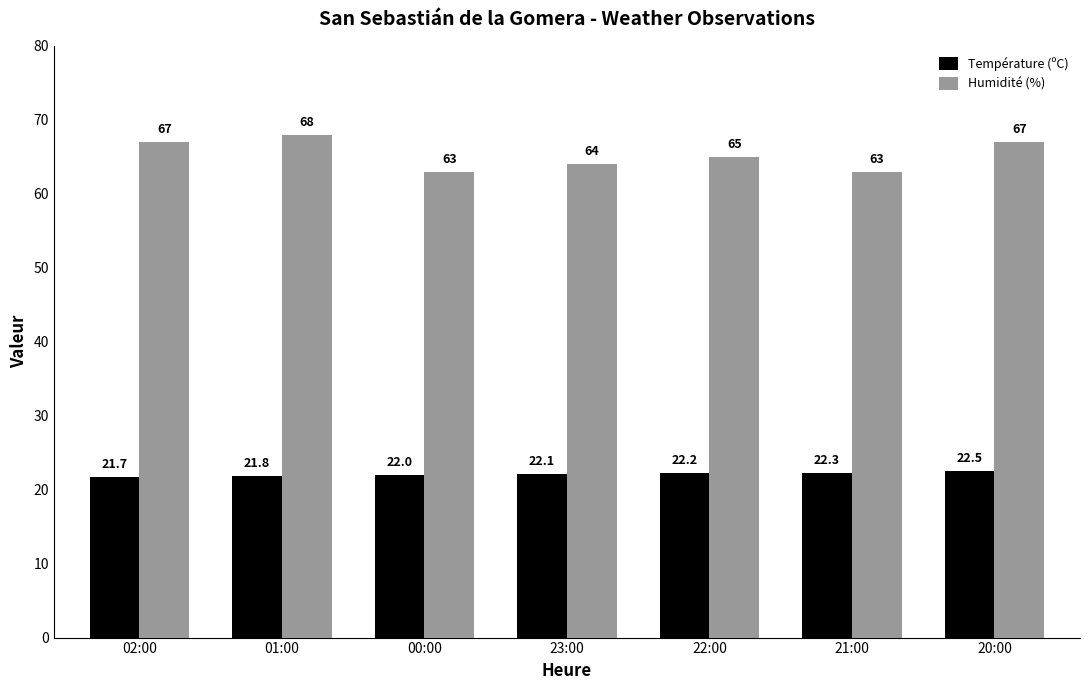

Which series has the largest range (max minus min)?

Humidité (%)